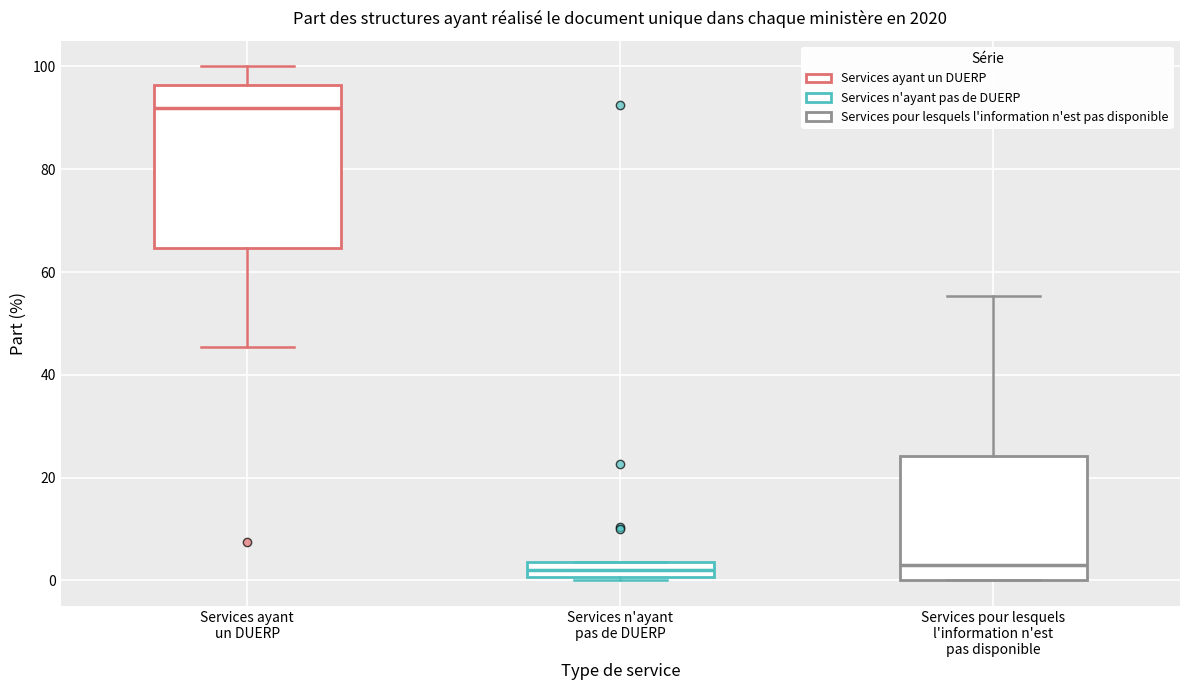

Reading left to right, transcribe this box plot: for each box, give where its median line is, the range the box spans, and where its two whiskers end, as read against the y-axis. The values are not printed on the chart, so give them approximately, as read against the axis.

Services ayant un DUERP: median 92, box 64 to 96, whiskers 46 to 100
Services n'ayant pas de DUERP: median 2, box 0 to 4, whiskers 0 (just below the box's lower edge) to 4
Services pour lesquels l'information n'est pas disponible: median 4, box 0 to 24, whiskers 0 to 56